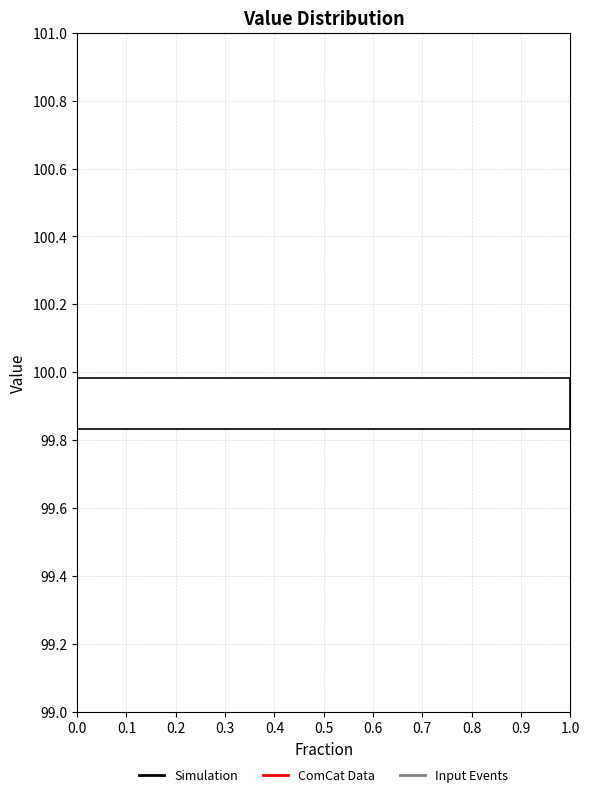

How long is the bar that spans 99.84 to 100.00 on the y-axis? Neither the bar edges nor the lengths are printed on the chart, so give them approximately, as read against the axes.

1